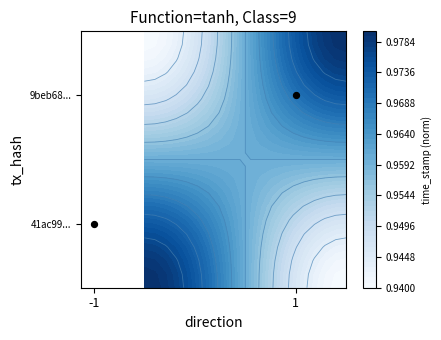

How many values are below 1?

1